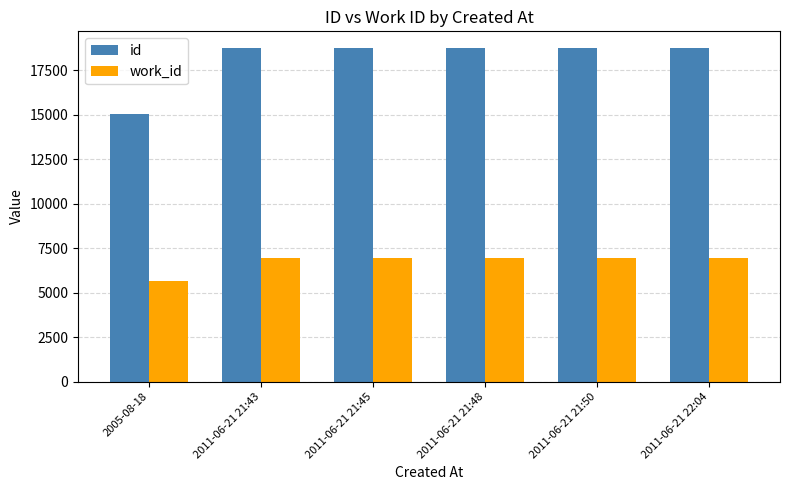

How many series are shown in this chart?

2